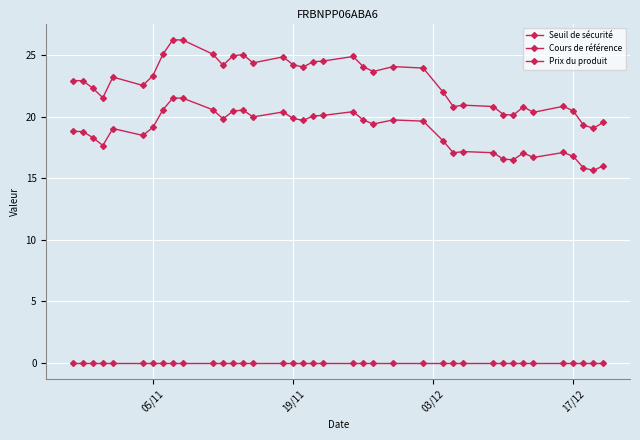

Rank the series by their maximum value, from highest to lowest.

Cours de référence, Seuil de sécurité, Prix du produit